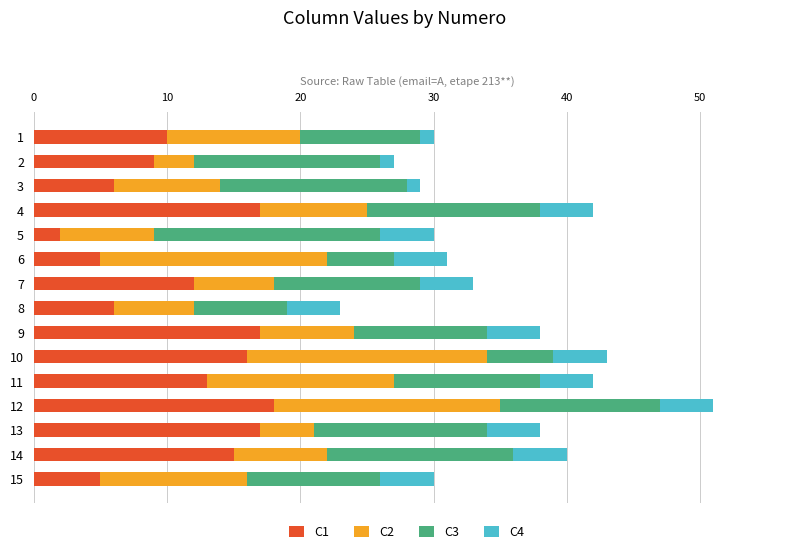

Is it true that C1 equals 32 at 12?

False